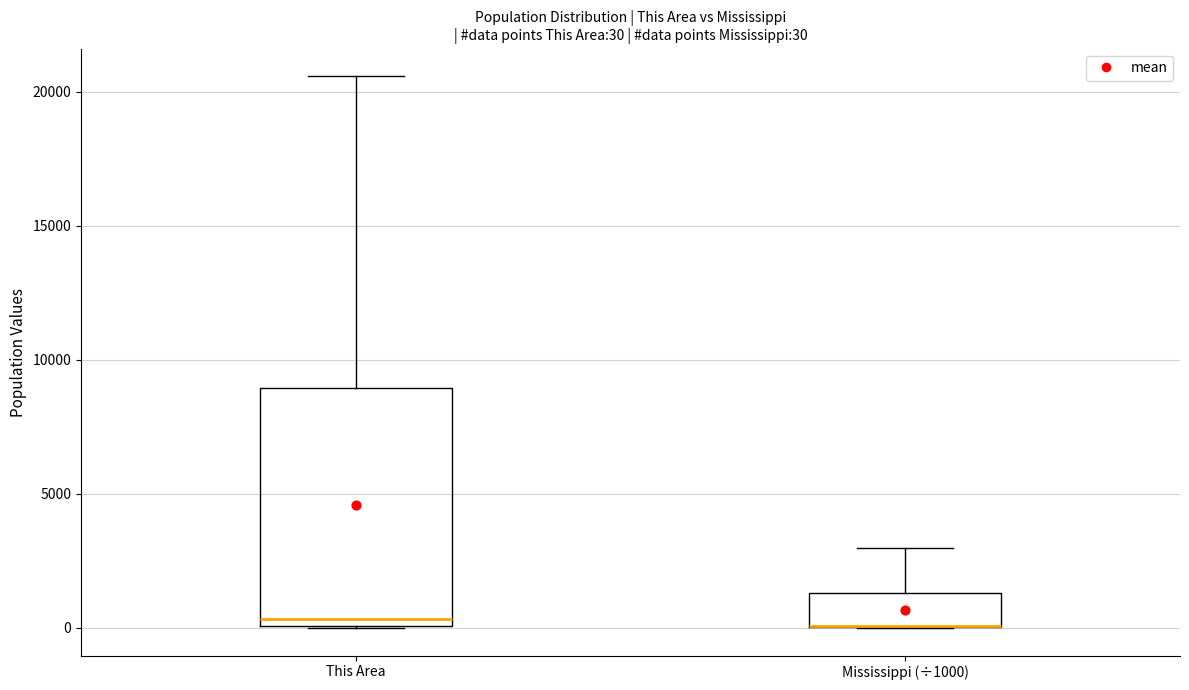

Which box is the tallest, from its lower edge to its upper edge?

This Area